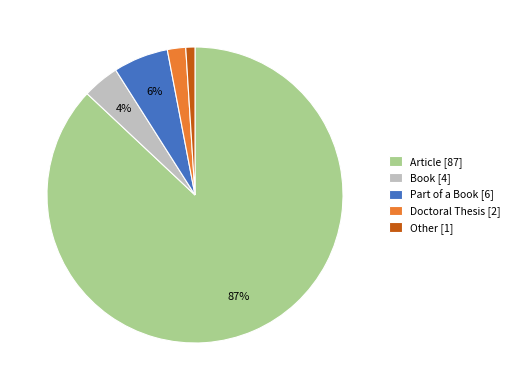

To the nearest percent, what is the difference between the Doctoral Thesis and Part of a Book slice percentages?

4%